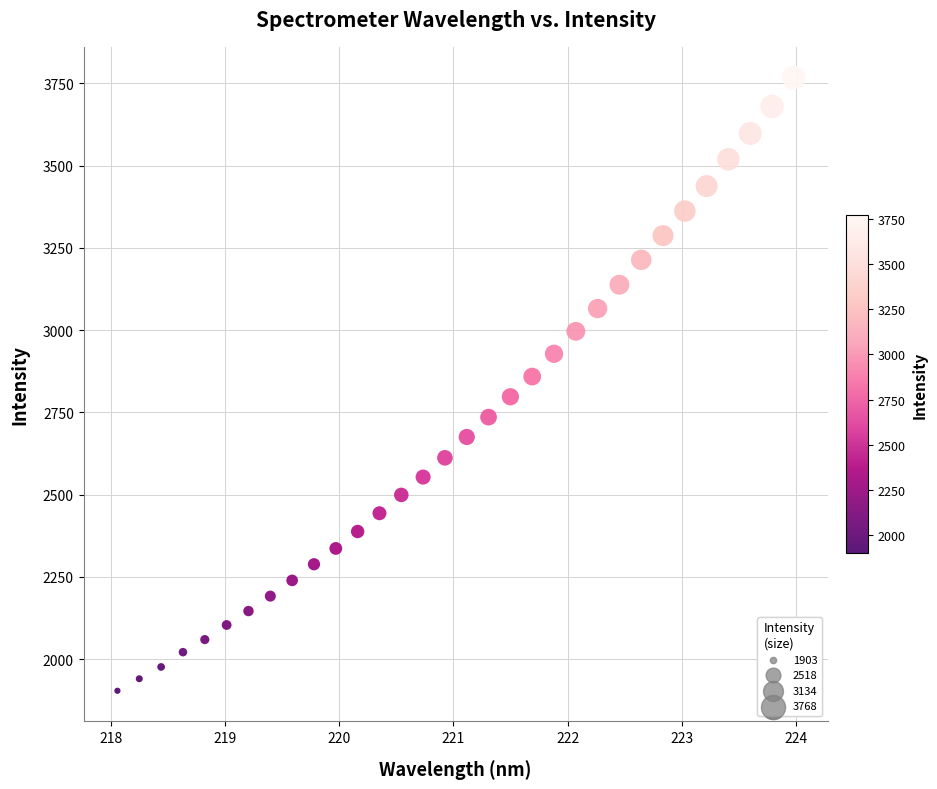

What is the range of Y values (max minus min)?

1864.4